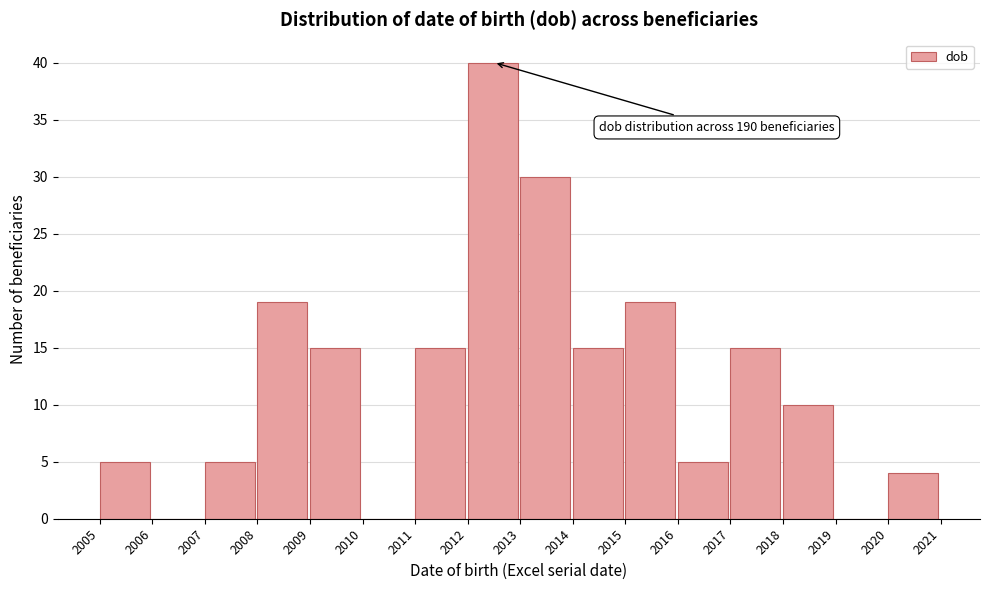

Reading left to right, transcribe all the data shown in this chart.

2005=5	2006=0	2007=5	2008=19	2009=15	2010=0	2011=15	2012=40	2013=30	2014=15	2015=19	2016=5	2017=15	2018=10	2019=0	2020=4